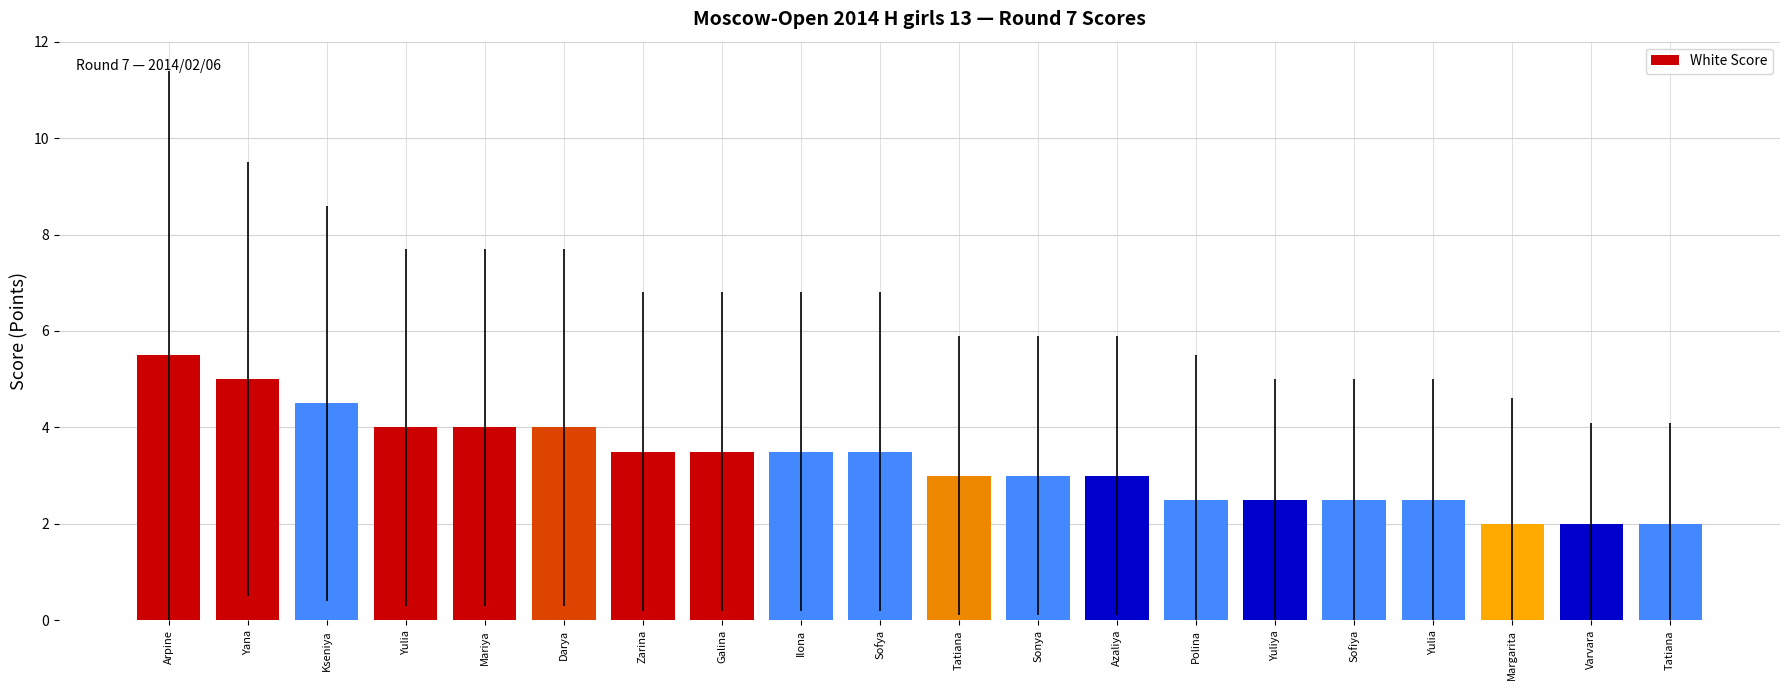

Count the number of data series in this chart.

1